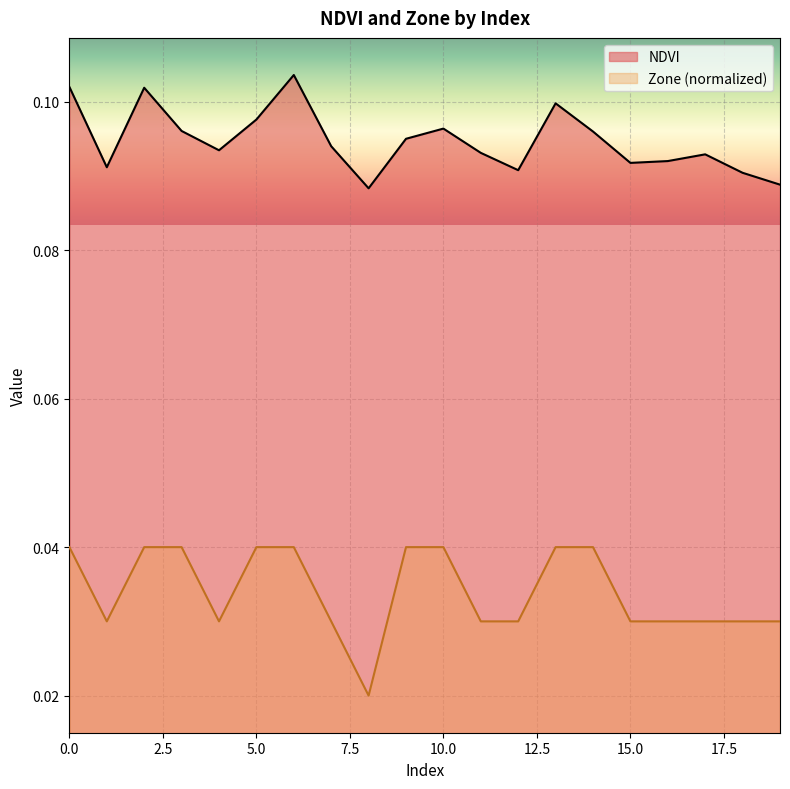

Is the value of NDVI at 19 greater than the value of Zone at 18?

Yes